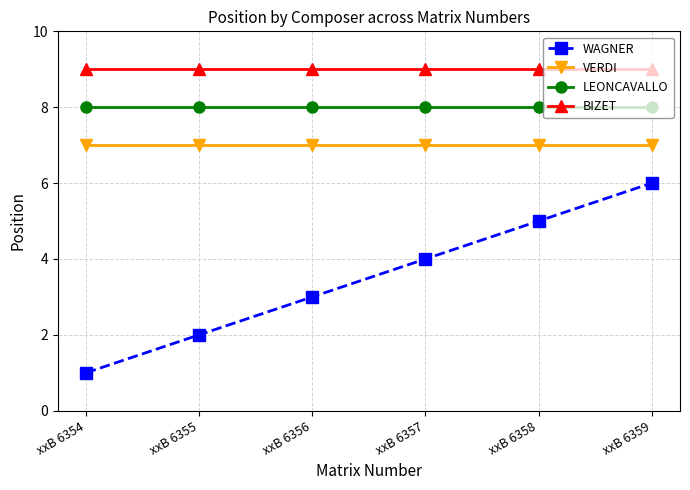

The value of WAGNER at xxB 6354 is 1. True or false?

True